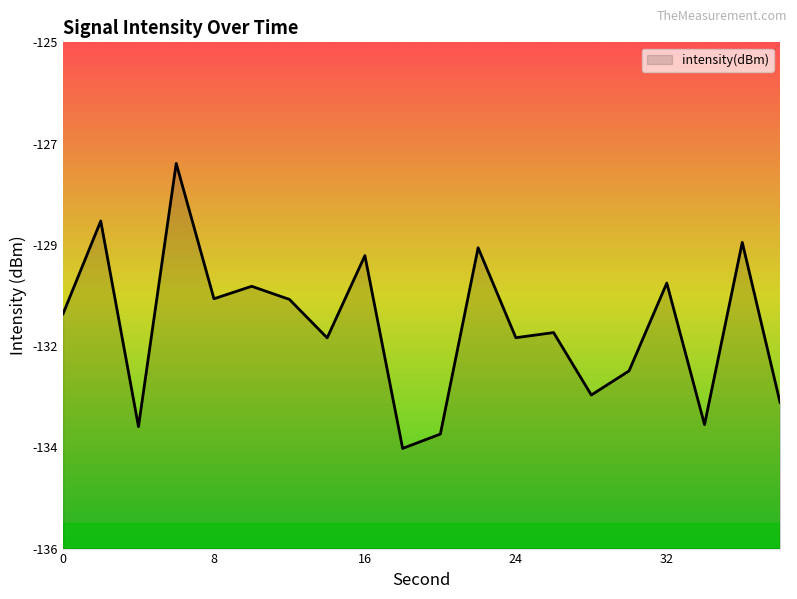

What is the value of the 6th point from the left?

-130.3